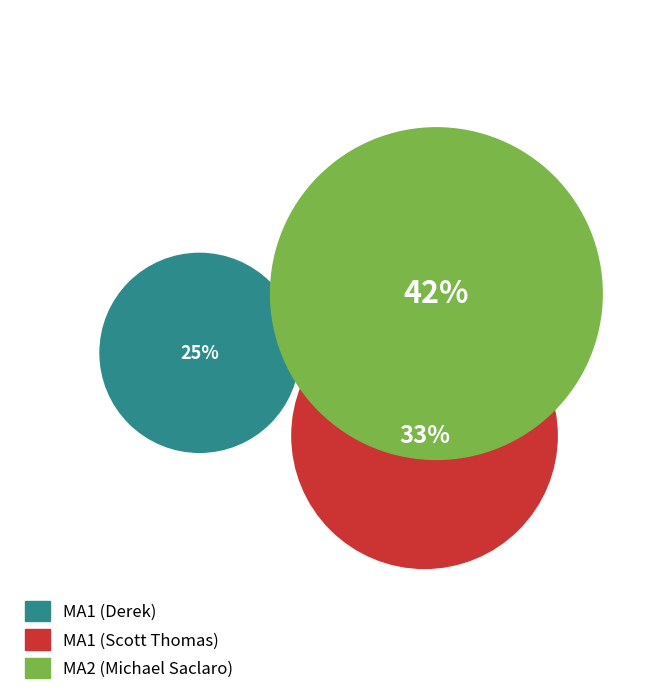

What are all the series names shown in the legend?

MA1 (Derek), MA1 (Scott Thomas), MA2 (Michael Saclaro)